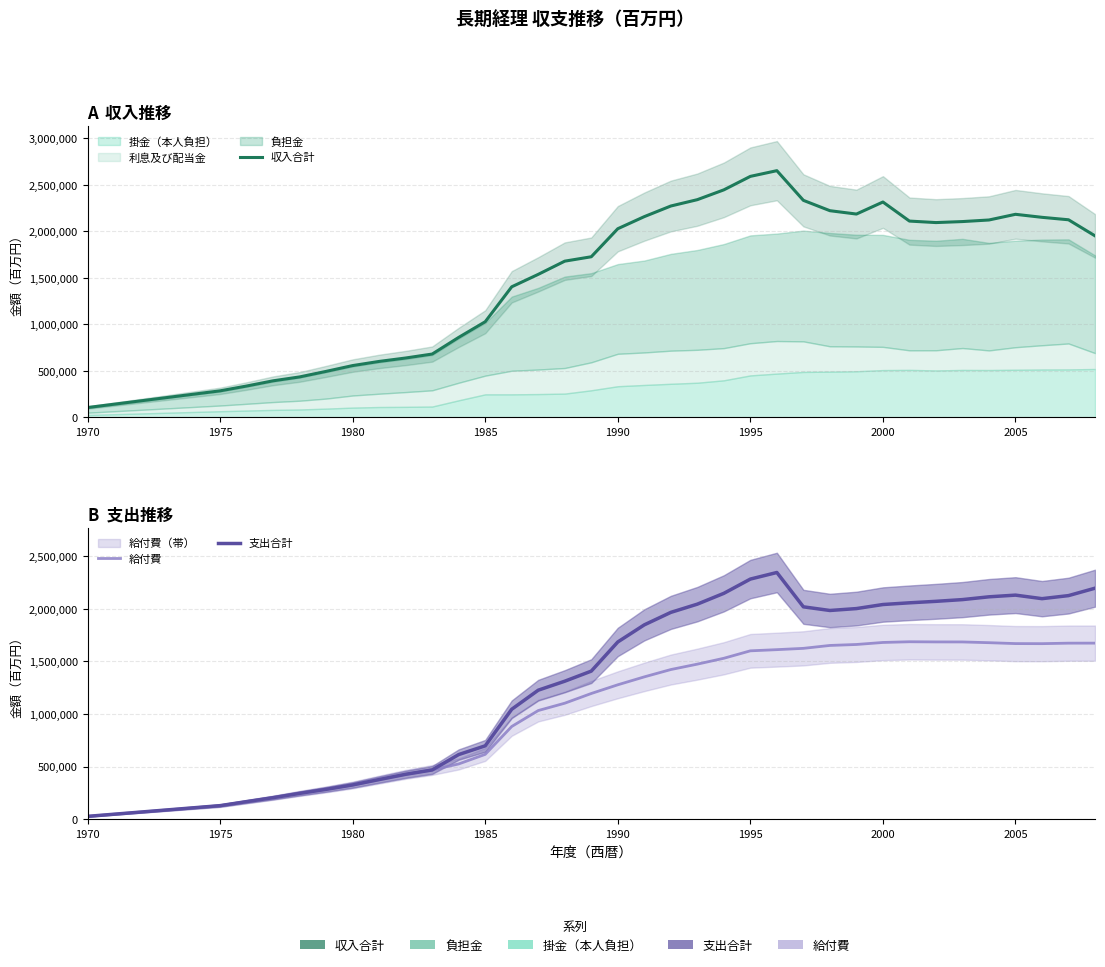

What is the smallest value displayed?

27407